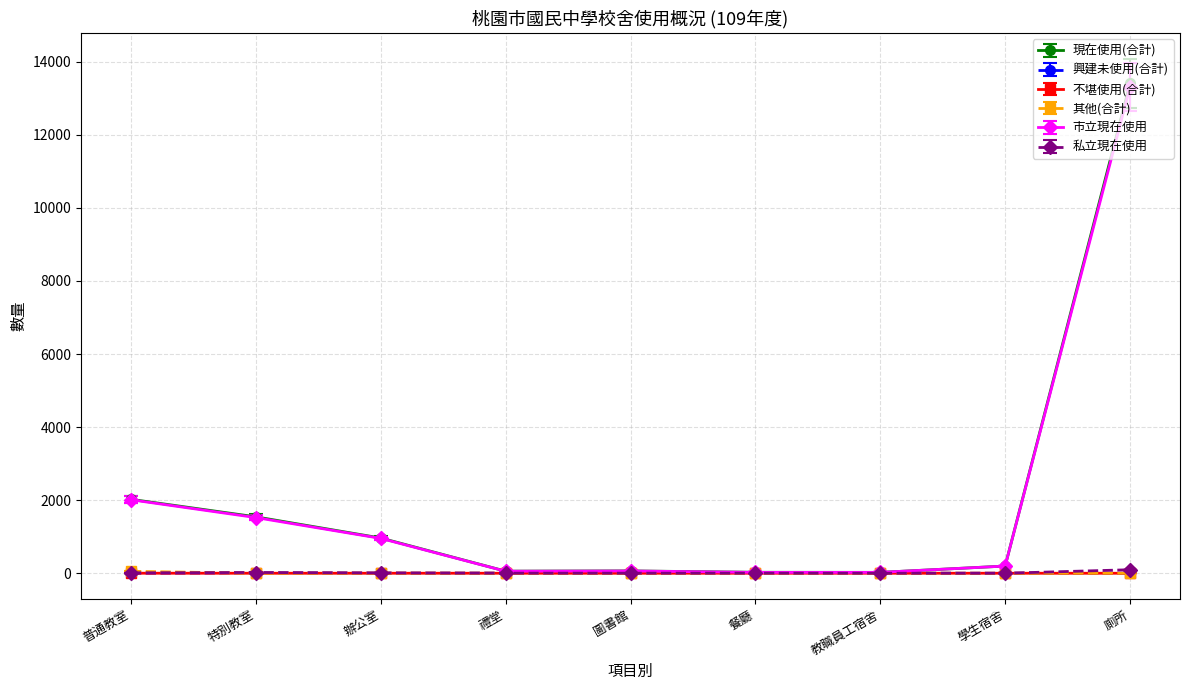

What is the difference between the maximum and minimum values in the 不堪使用(合計) series?

1